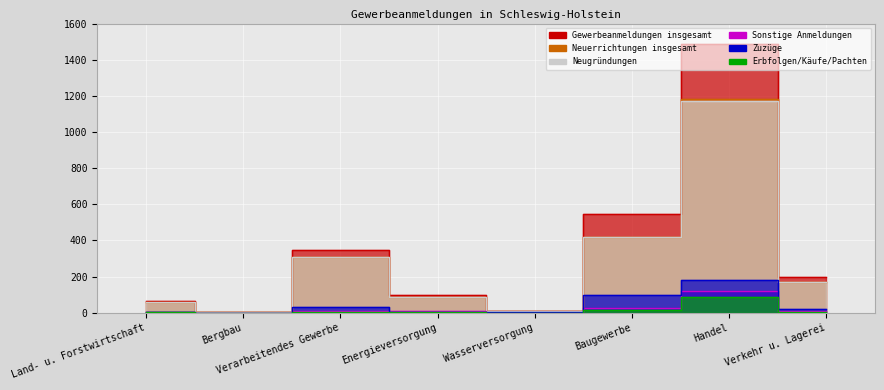

How many interior local peaks does the Sonstige Anmeldungen series have?

2